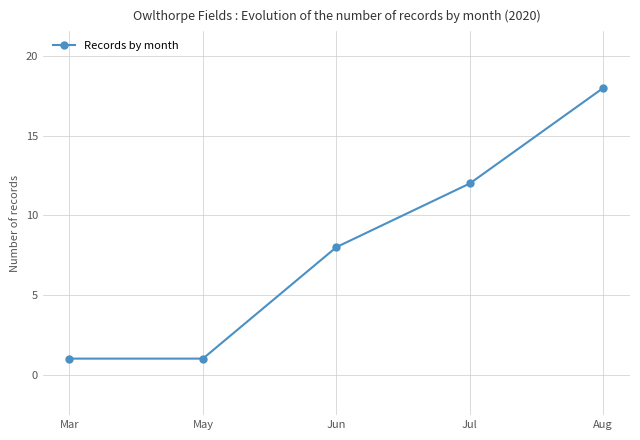

What is the label of the 3rd point from the right?

Jun